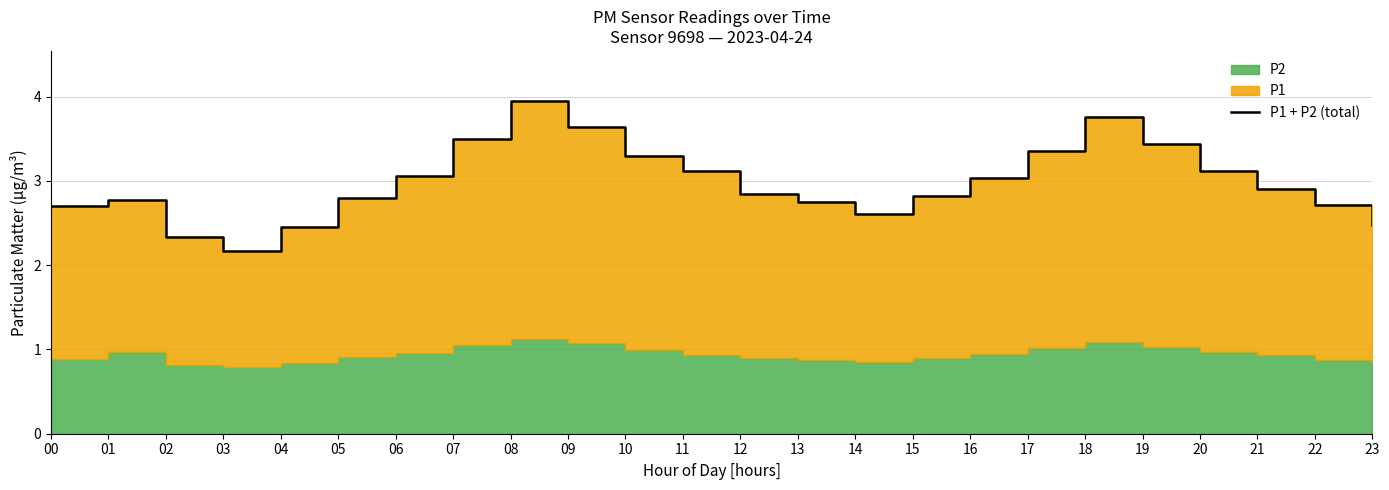

What is the difference between the second highest and second lowest values?

1.4